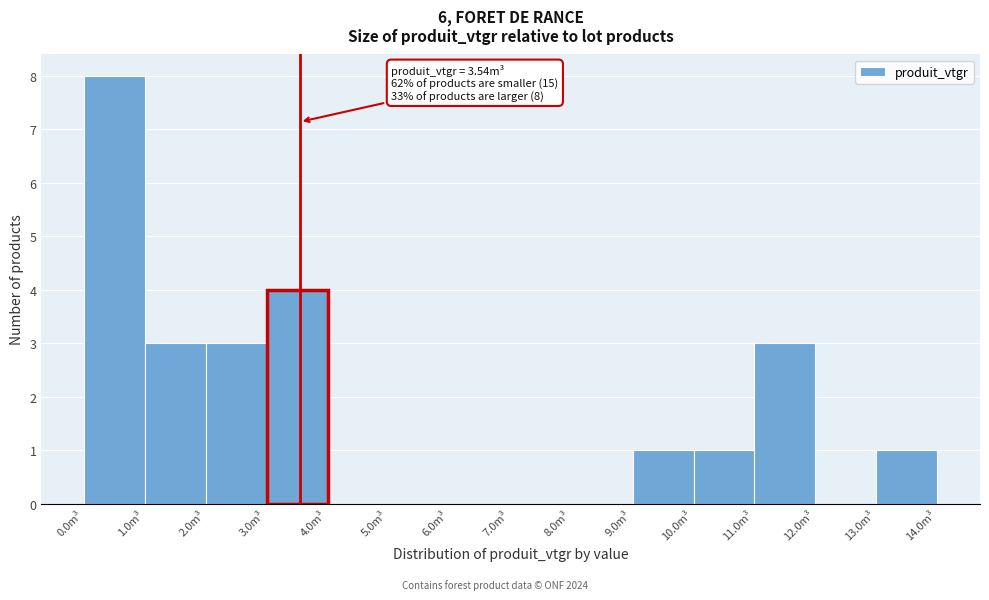

Which range on the x-axis has the tallest bar?

0 to 1